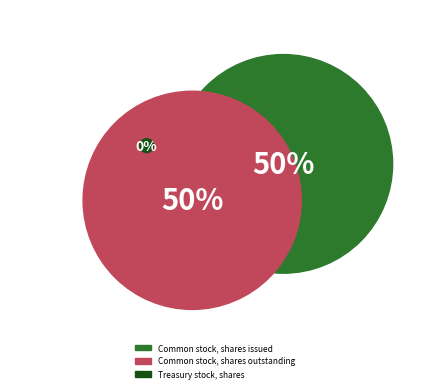

How many slices are in this pie chart?

3